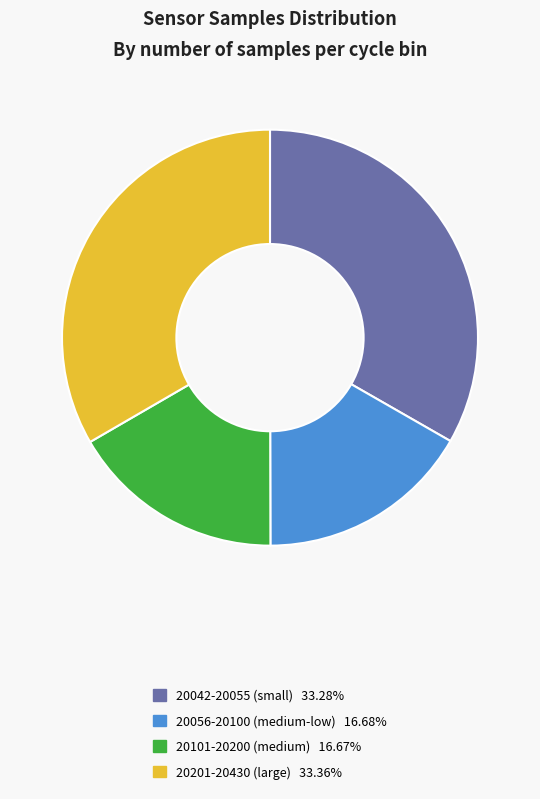

Does any single category account for the majority?

No